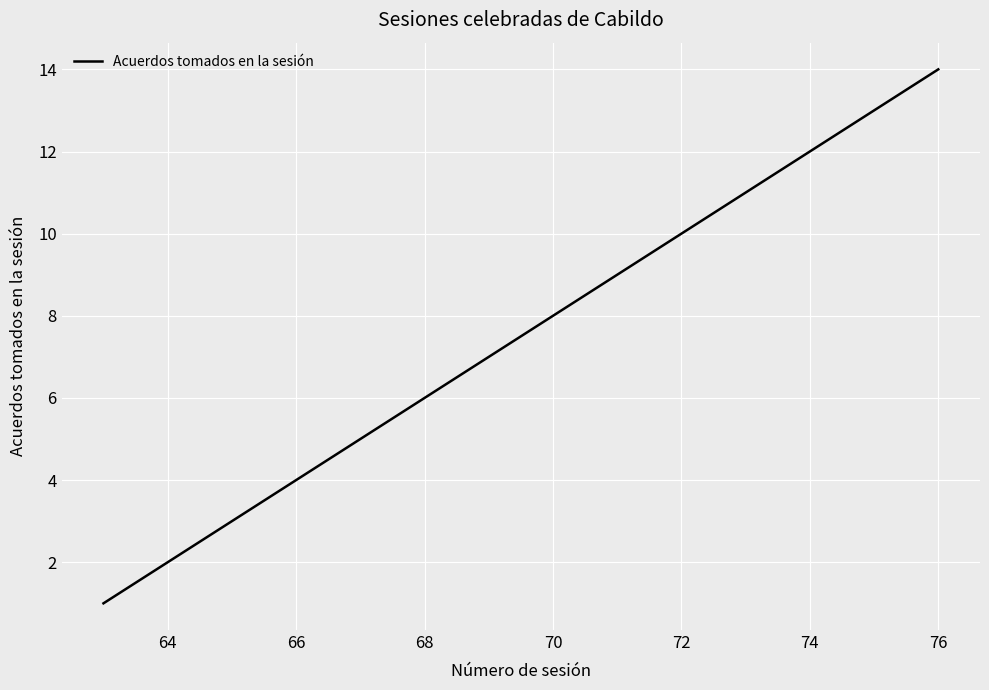

What is the greatest value displayed?

14